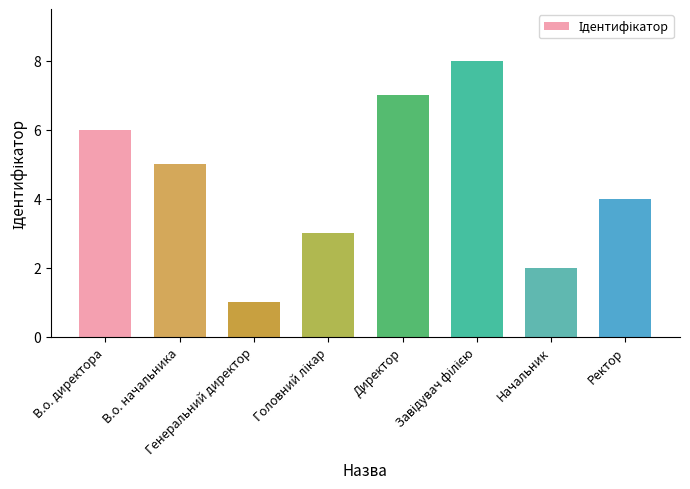

What is the maximum value shown in the chart?

8